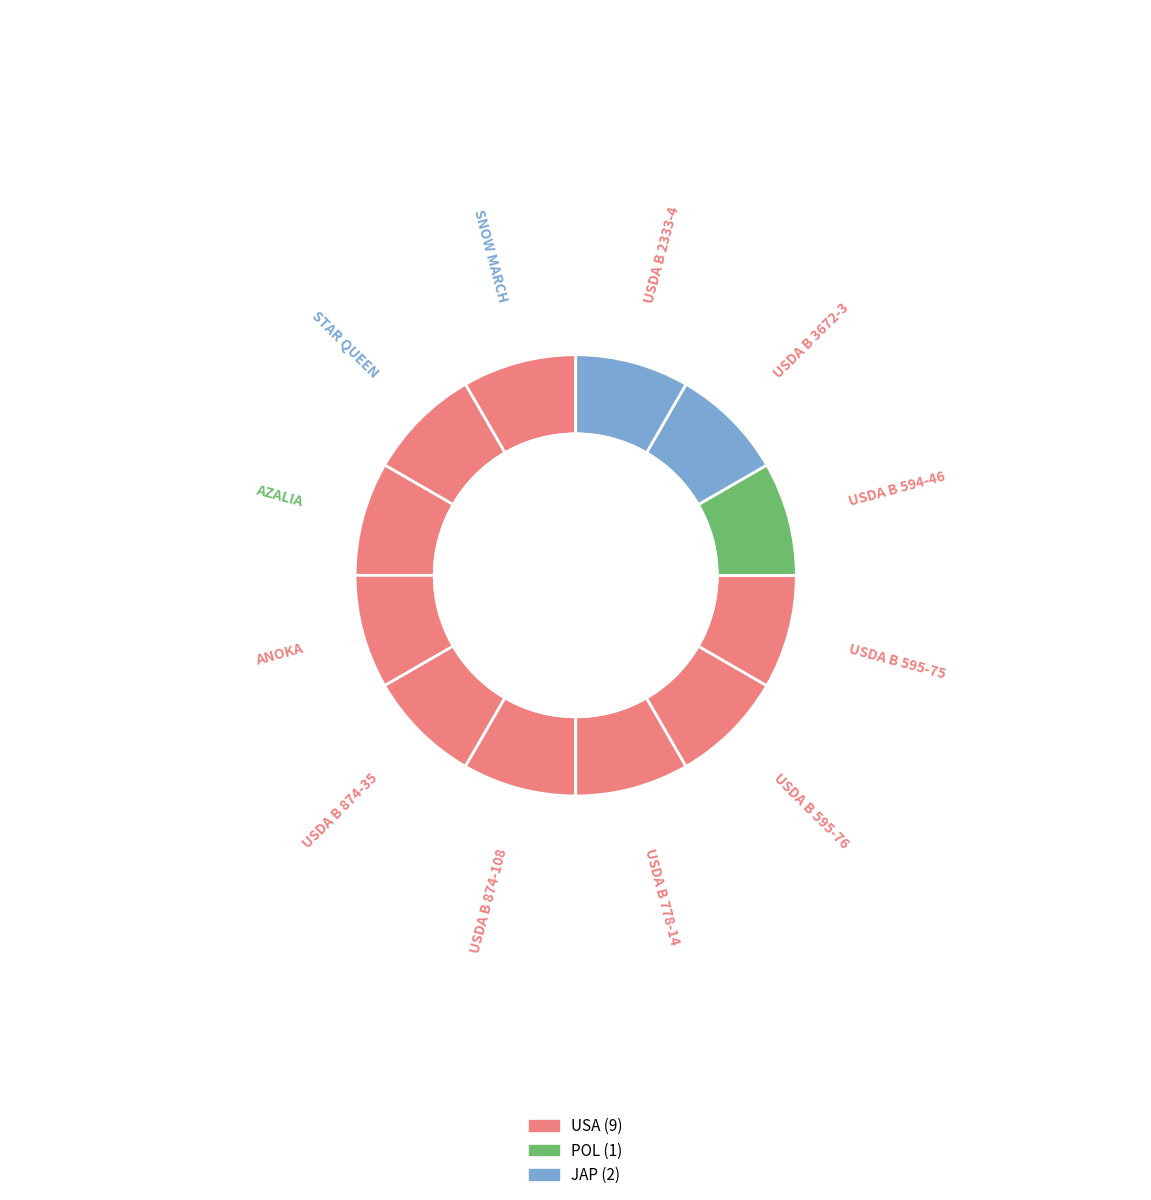

Approximately how many times larger is the value at USDA B 778-14 compared to USDA B 2333-4?

1.0